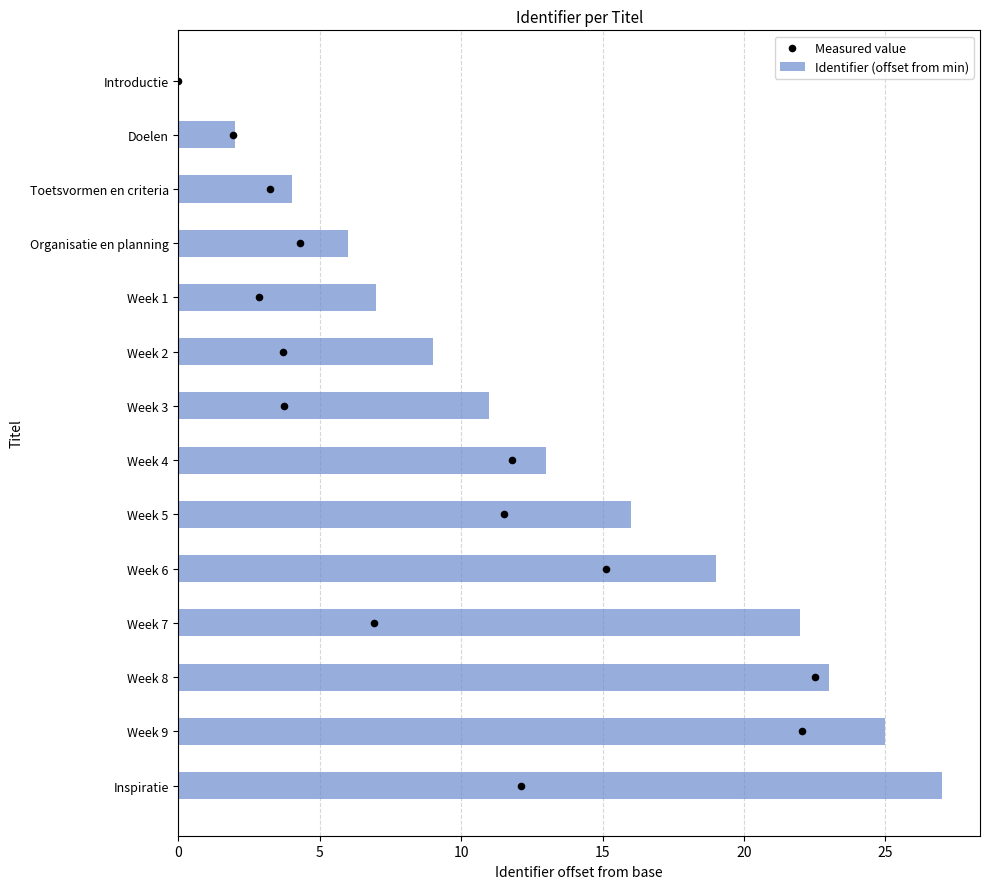

What is the sum of the Identifier (offset from min) values at Toetsvormen en criteria and Organisatie en planning?

10